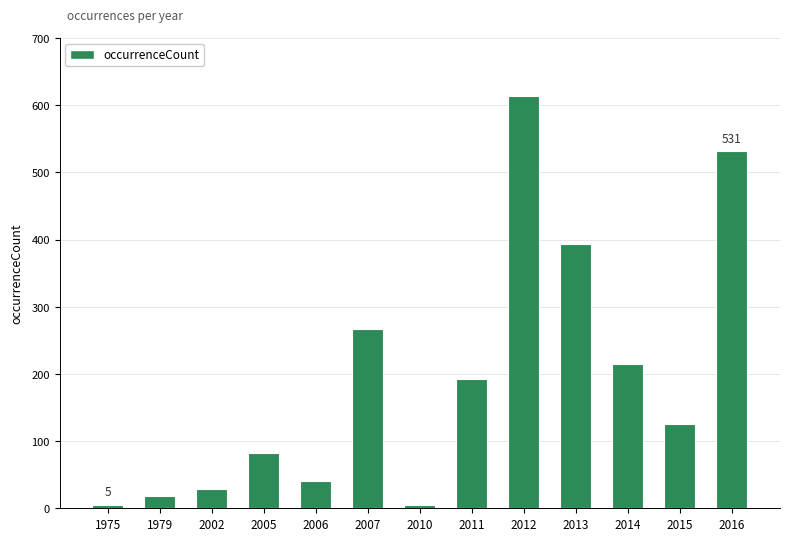

Reading right to left, list all the values displayed in this chart.

2016=531	2015=126	2014=215	2013=394	2012=613	2011=192	2010=5	2007=267	2006=40	2005=83	2002=28	1979=18	1975=5